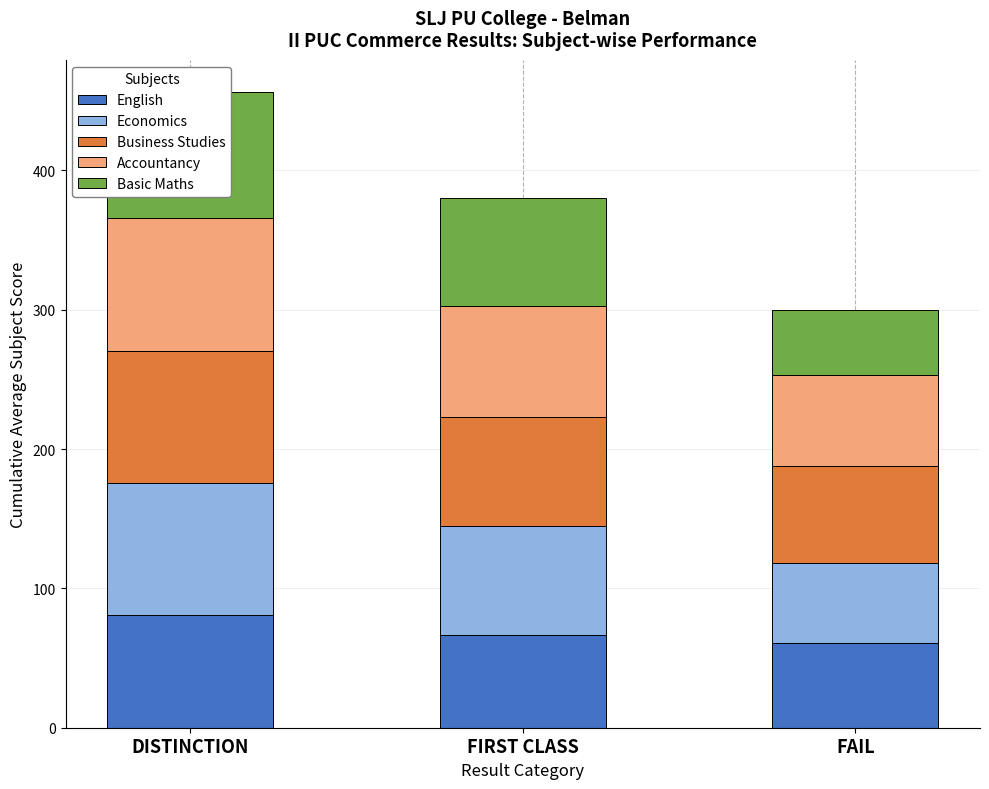

Read the Business Studies value at DISTINCTION.

95.0